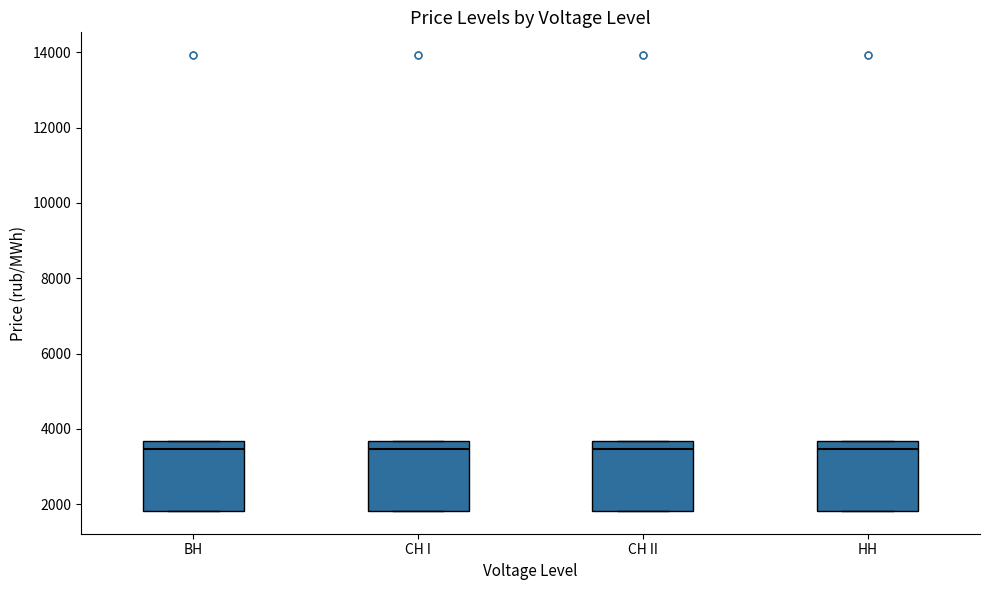

Reading left to right, read every box against the y-axis: the position of its median line, the range the box covers, and the ends of its whiskers. The values are not printed on the chart, so give them approximately, as read against the axis.

BH: median 3400, box 1800 to 3600, whiskers 1800 to 3600
CH I: median 3400, box 1800 to 3600, whiskers 1800 to 3600
CH II: median 3400, box 1800 to 3600, whiskers 1800 to 3600
HH: median 3400, box 1800 to 3600, whiskers 1800 to 3600